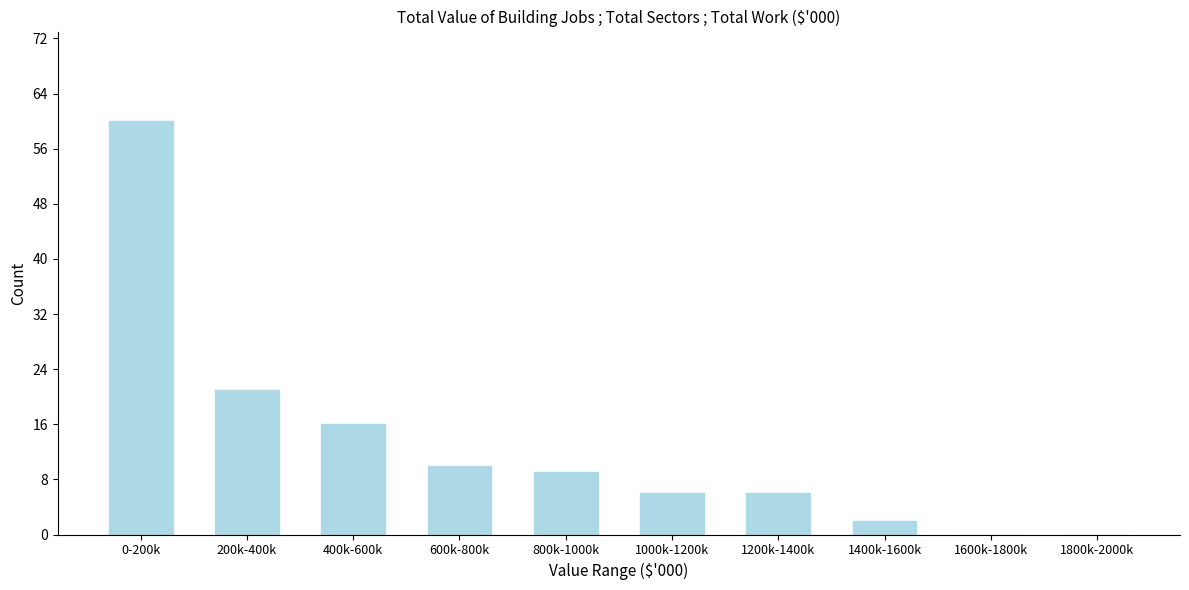

Reading left to right, transcribe all the data shown in this chart.

0-200k=60	200k-400k=21	400k-600k=16	600k-800k=10	800k-1000k=9	1000k-1200k=6	1200k-1400k=6	1400k-1600k=2	1600k-1800k=0	1800k-2000k=0